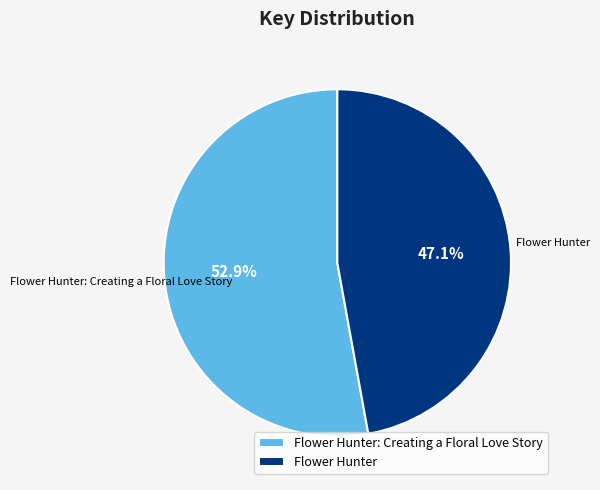

Is it true that Flower Hunter: Creating a Floral Love Story is 45% of the pie?

False